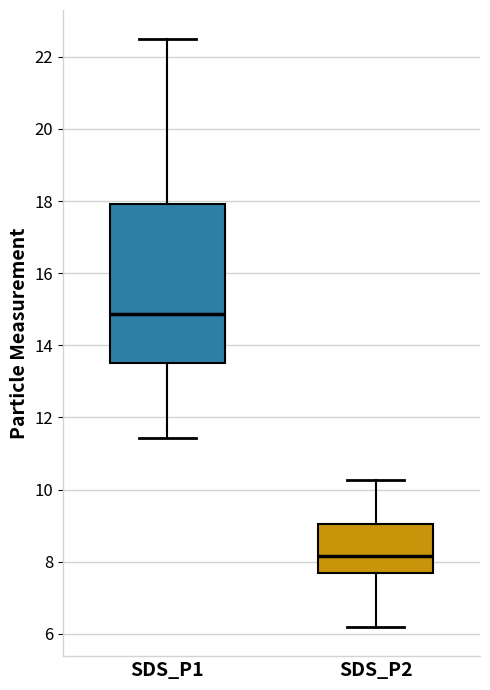

Reading left to right, transcribe this box plot: for each box, give where its median line is, the range the box spans, and where its two whiskers end, as read against the y-axis. The values are not printed on the chart, so give them approximately, as read against the axis.

SDS_P1: median 14.8, box 13.6 to 18.0, whiskers 11.4 to 22.4
SDS_P2: median 8.2, box 7.6 to 9.0, whiskers 6.2 to 10.2